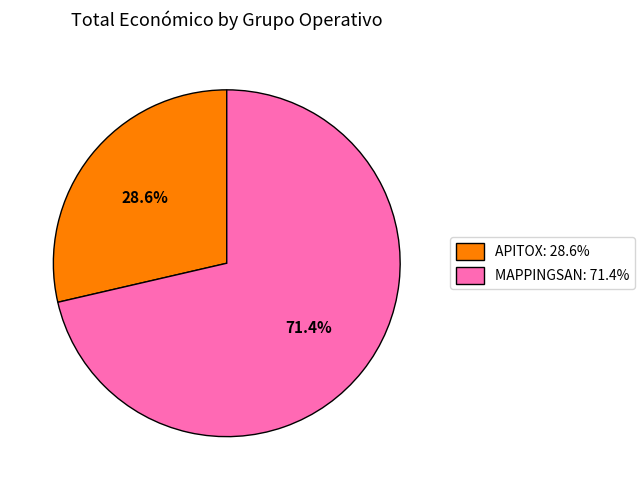

To the nearest percent, what portion does APITOX represent?

29%